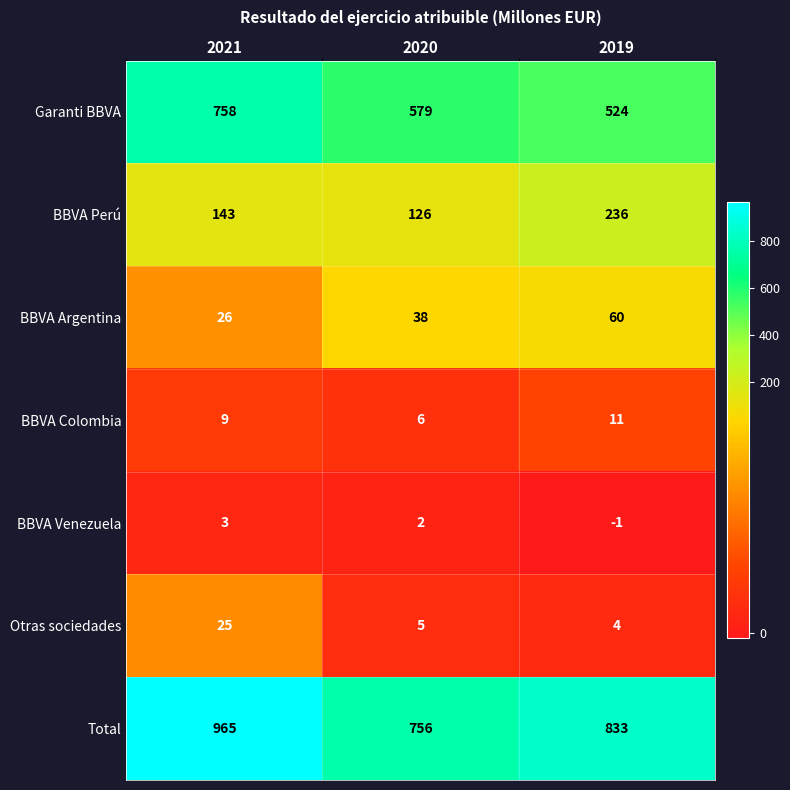

Which category has the lowest value across all series?

2019